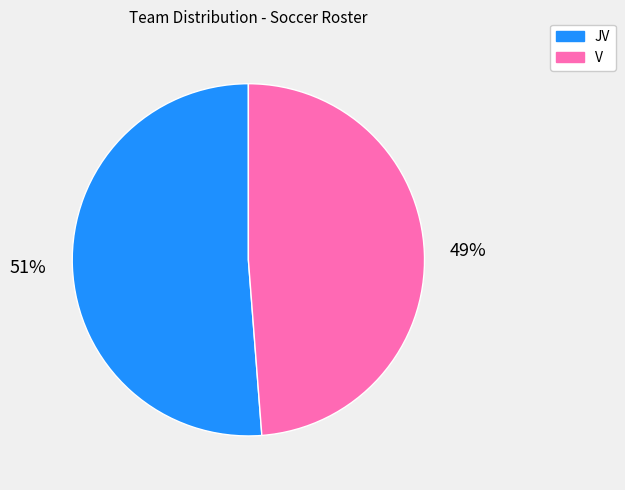

Rank the categories by value from highest to lowest.

JV, V